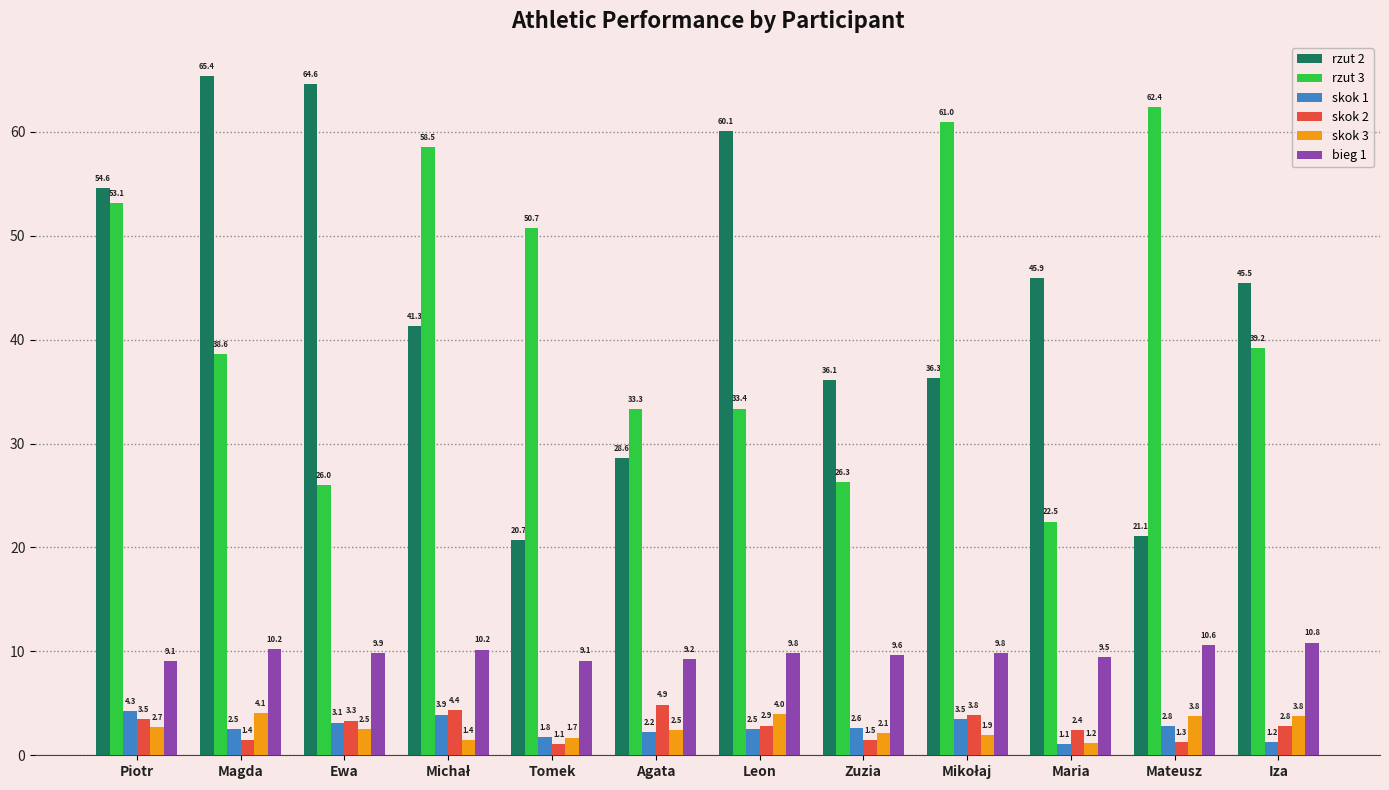

List the series in order of their peak value, lowest first.

skok 3, skok 1, skok 2, bieg 1, rzut 3, rzut 2